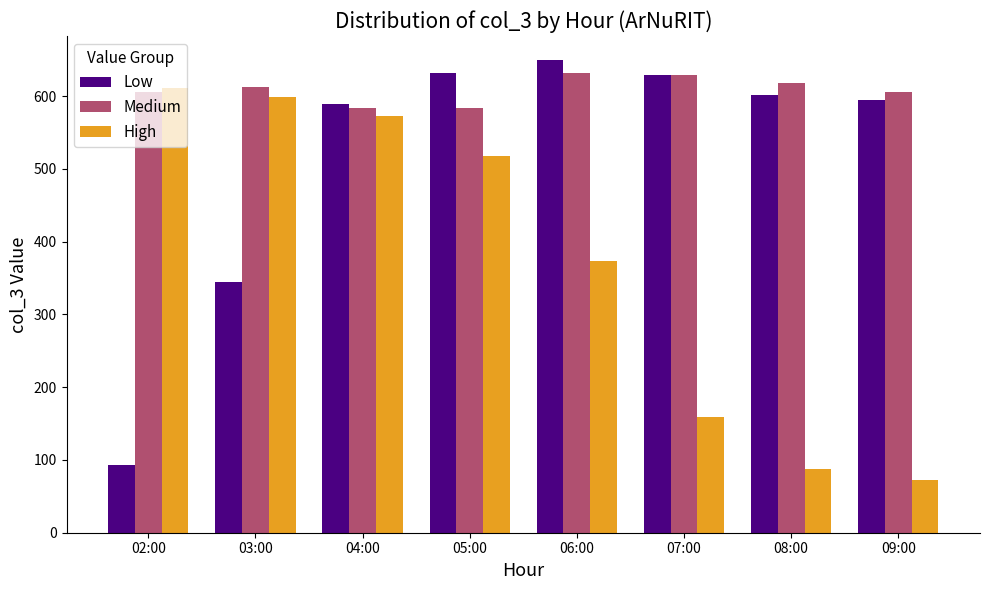

What is the difference between the maximum and minimum values in the Medium series?

49